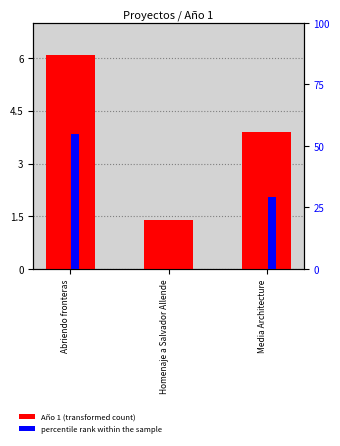

At which category is the sum across all series the highest?

Abriendo fronteras